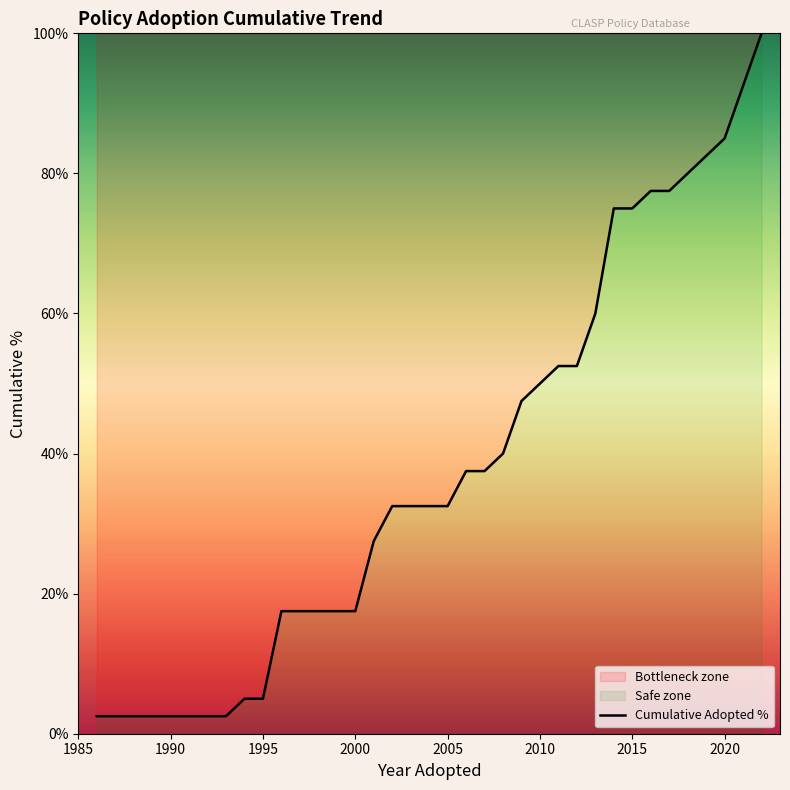

How many lines are shown in the chart?

1